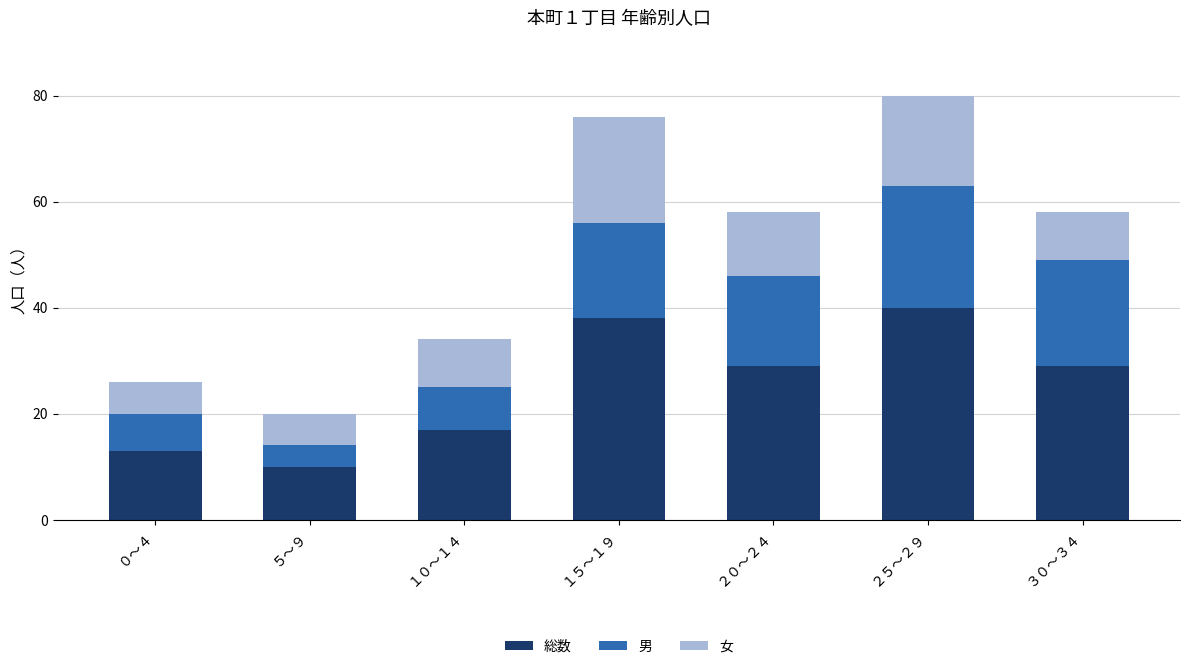

What is the difference between the maximum and minimum values in the 総数 series?

30